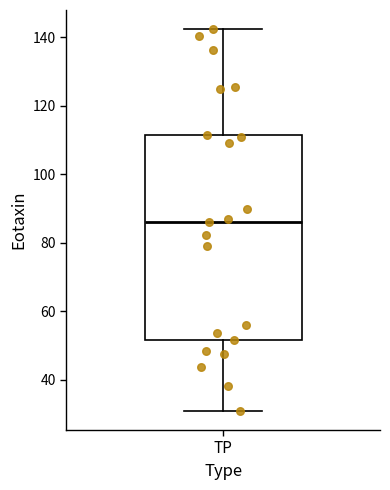

Read this box plot against the y-axis: the position of the median line, the range covered by the box, and the ends of both whiskers. The values are not printed on the chart, so give them approximately, as read against the axis.

median 86, box 52 to 112, whiskers 30 to 142